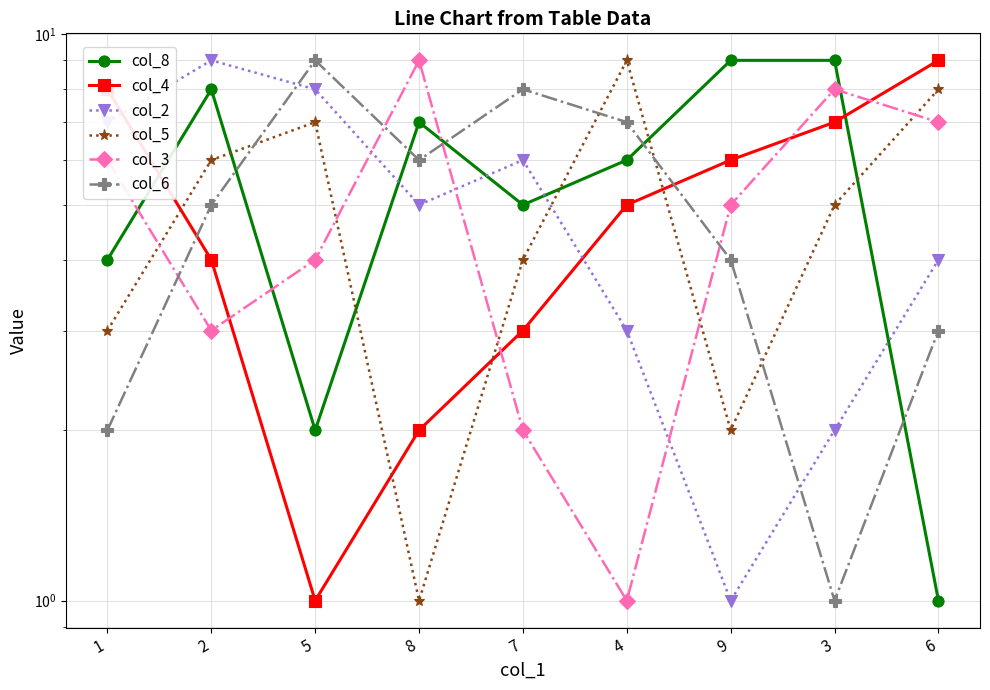

How many lines are shown in the chart?

6